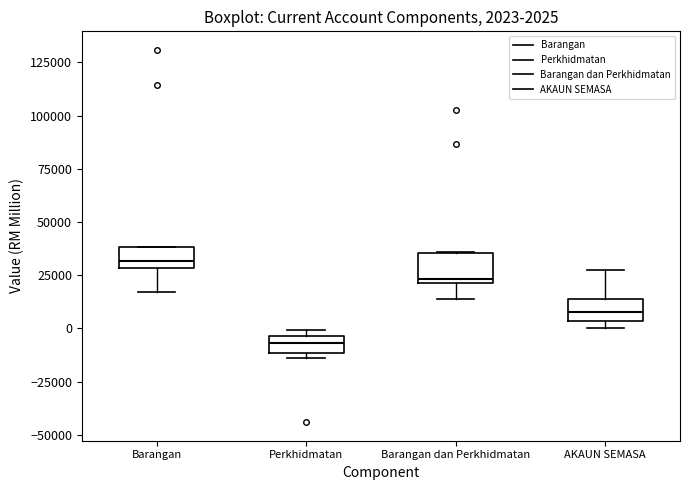

Which box's median line is the highest?

Barangan